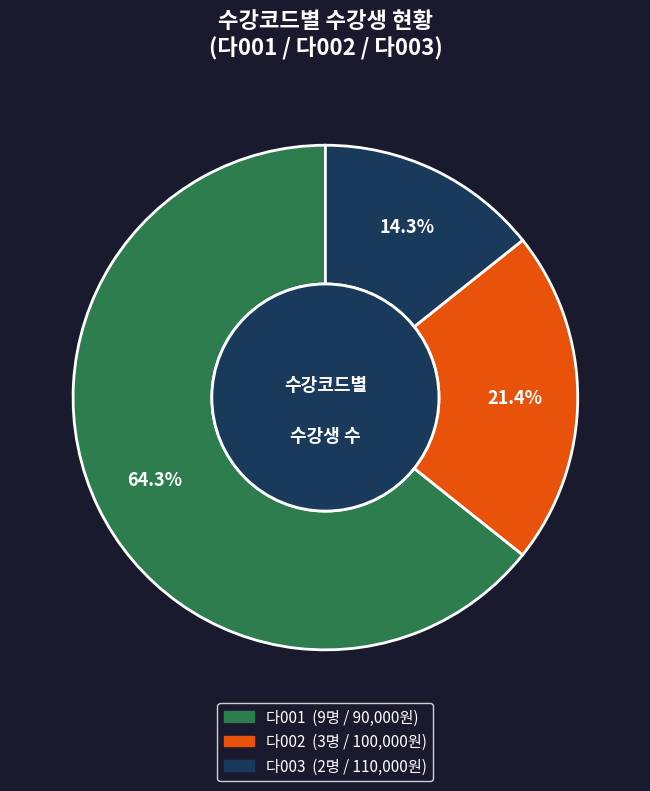

Rank the categories by value from lowest to highest.

다003, 다002, 다001